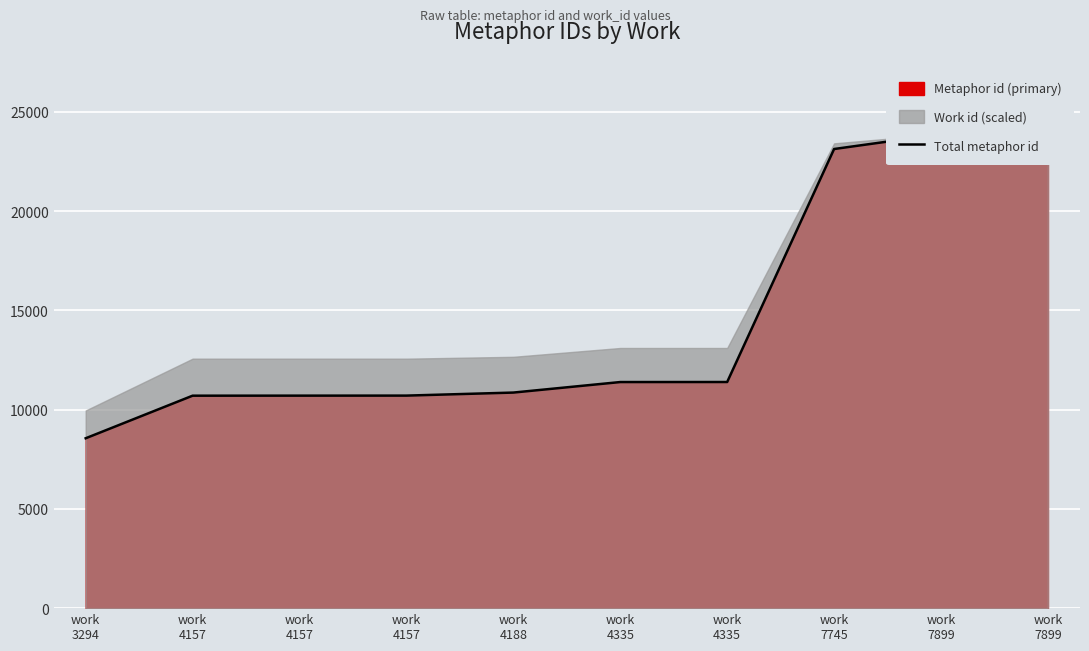

What is the greatest value displayed?

23881